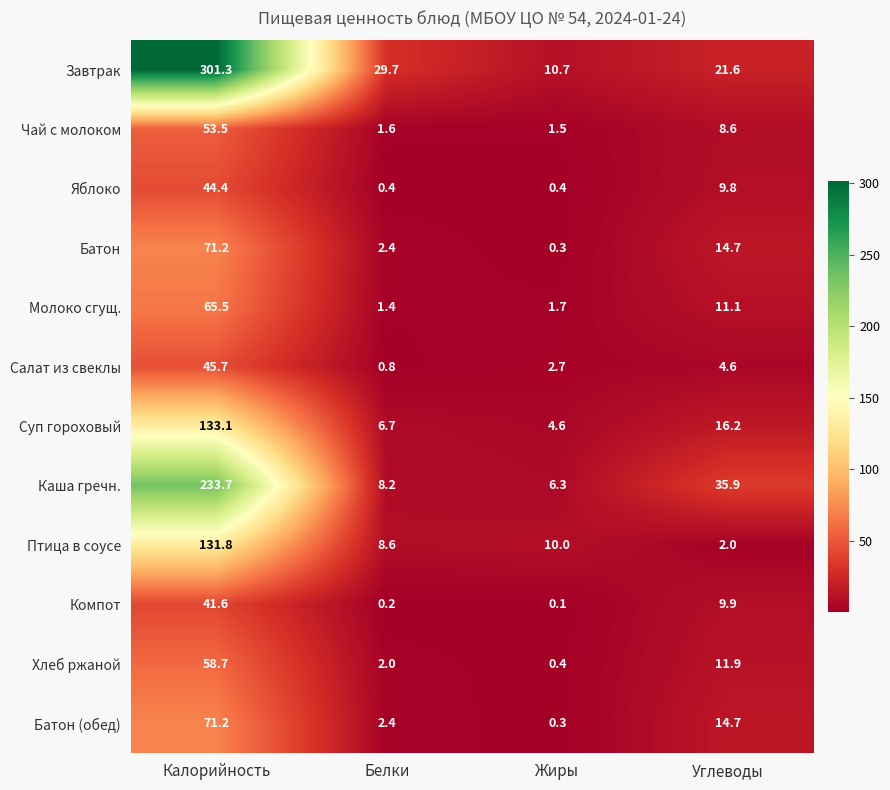

What is the difference between the highest and lowest values at Белки?

29.5